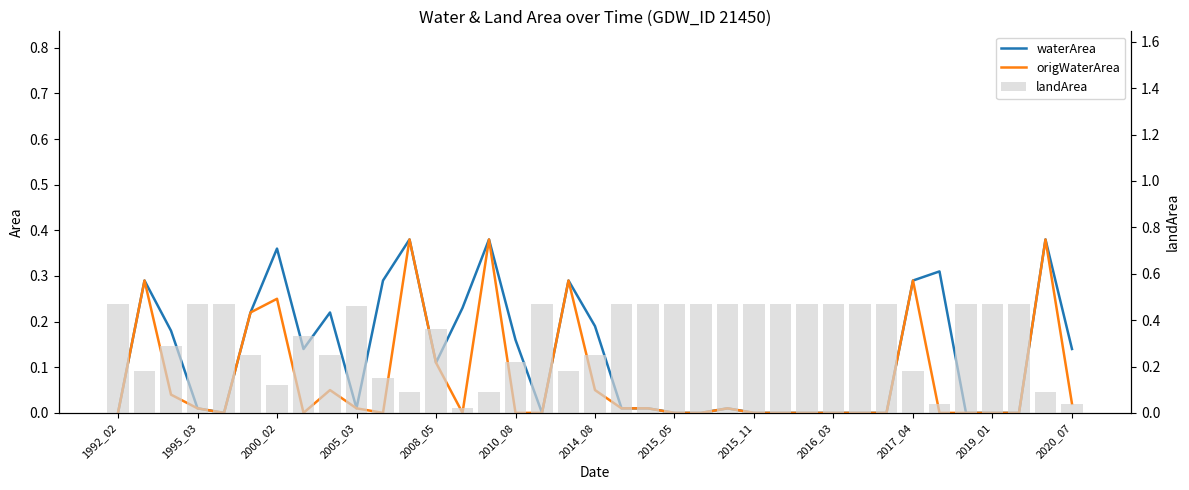

What is the value of the waterArea bar at the 36th from the left?

0.4